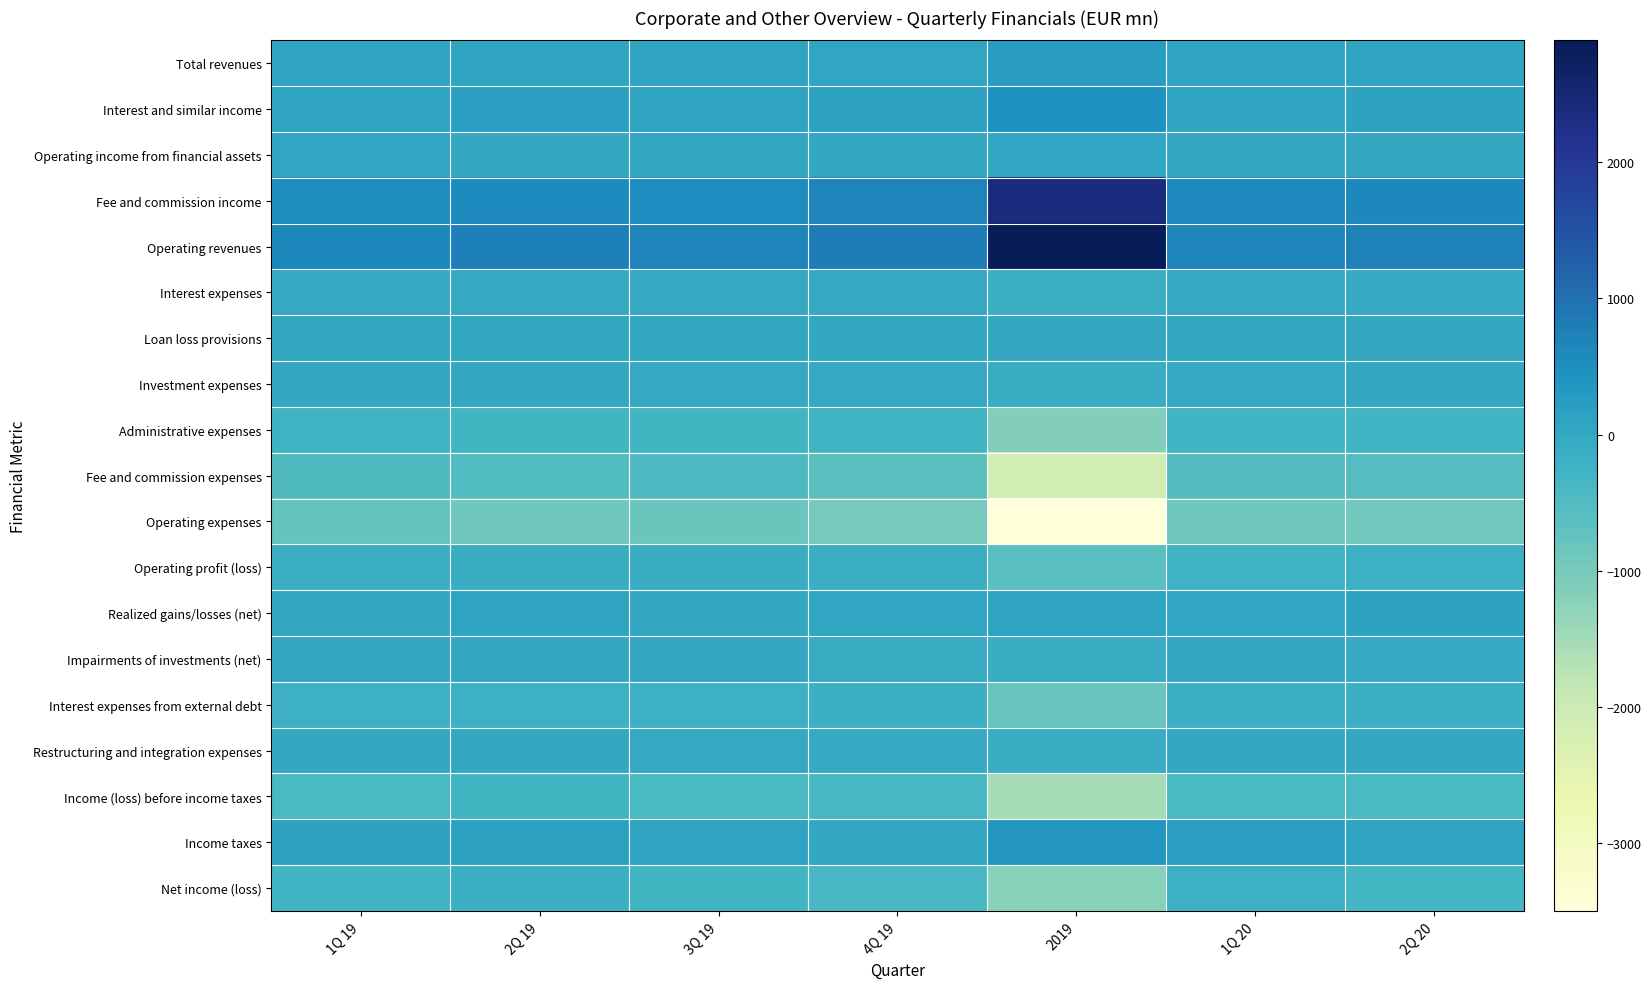

Reading left to right, list all the values displayed in this chart.

Total revenues: 1Q 19=54.8	2Q 19=63.6	3Q 19=72.6	4Q 19=48.3	2019=239.2	1Q 20=57.7	2Q 20=53.5
Interest and similar income: 1Q 19=75.4	2Q 19=184.0	3Q 19=92.4	4Q 19=106.2	2019=458.0	1Q 20=73.5	2Q 20=114.8
Operating income from financial assets: 1Q 19=24.7	2Q 19=-12.2	3Q 19=14.0	4Q 19=20.1	2019=46.5	1Q 20=-14.6	2Q 20=-19.7
Fee and commission income: 1Q 19=533.3	2Q 19=593.6	3Q 19=572.3	4Q 19=690.3	2019=2389.5	1Q 20=607.7	2Q 20=640.3
Operating revenues: 1Q 19=633.4	2Q 19=765.3	3Q 19=678.8	4Q 19=817.2	2019=2894.7	1Q 20=666.5	2Q 20=735.4
Interest expenses: 1Q 19=-41.9	2Q 19=-37.0	3Q 19=-37.0	4Q 19=-37.1	2019=-153.0	1Q 20=-36.3	2Q 20=-61.9
Loan loss provisions: 1Q 19=-1.0	2Q 19=-0.4	3Q 19=-0.3	4Q 19=0.2	2019=-1.6	1Q 20=-0.3	2Q 20=-4.0
Investment expenses: 1Q 19=-13.8	2Q 19=-25.2	3Q 19=-27.1	4Q 19=-35.5	2019=-101.5	1Q 20=-28.9	2Q 20=-23.2
Administrative expenses: 1Q 19=-247.5	2Q 19=-311.8	3Q 19=-302.5	4Q 19=-272.6	2019=-1134.4	1Q 20=-286.8	2Q 20=-299.3
Fee and commission expenses: 1Q 19=-493.5	2Q 19=-522.3	3Q 19=-460.0	4Q 19=-630.0	2019=-2105.8	1Q 20=-541.8	2Q 20=-551.0
Operating expenses: 1Q 19=-797.7	2Q 19=-896.7	3Q 19=-826.9	4Q 19=-975.0	2019=-3496.4	1Q 20=-894.0	2Q 20=-939.4
Operating profit (loss): 1Q 19=-164.4	2Q 19=-131.4	3Q 19=-148.1	4Q 19=-157.8	2019=-601.7	1Q 20=-227.5	2Q 20=-204.0
Realized gains/losses (net): 1Q 19=-3.1	2Q 19=58.6	3Q 19=-18.5	4Q 19=38.8	2019=75.8	1Q 20=36.8	2Q 20=104.6
Impairments of investments (net): 1Q 19=-4.1	2Q 19=-10.5	3Q 19=-13.7	4Q 19=-76.8	2019=-105.1	1Q 20=-12.5	2Q 20=-51.4
Interest expenses from external debt: 1Q 19=-215.0	2Q 19=-214.1	3Q 19=-203.0	4Q 19=-180.9	2019=-812.9	1Q 20=-180.1	2Q 20=-182.4
Restructuring and integration expenses: 1Q 19=-10.1	2Q 19=-9.6	3Q 19=-33.5	4Q 19=-51.2	2019=-104.5	1Q 20=-15.2	2Q 20=-20.4
Income (loss) before income taxes: 1Q 19=-405.9	2Q 19=-324.9	3Q 19=-421.2	4Q 19=-397.0	2019=-1549.0	1Q 20=-417.9	2Q 20=-407.5
Income taxes: 1Q 19=119.8	2Q 19=129.4	3Q 19=96.3	4Q 19=9.3	2019=354.8	1Q 20=211.0	2Q 20=79.4
Net income (loss): 1Q 19=-286.1	2Q 19=-195.5	3Q 19=-324.9	4Q 19=-387.8	2019=-1194.2	1Q 20=-206.9	2Q 20=-328.1